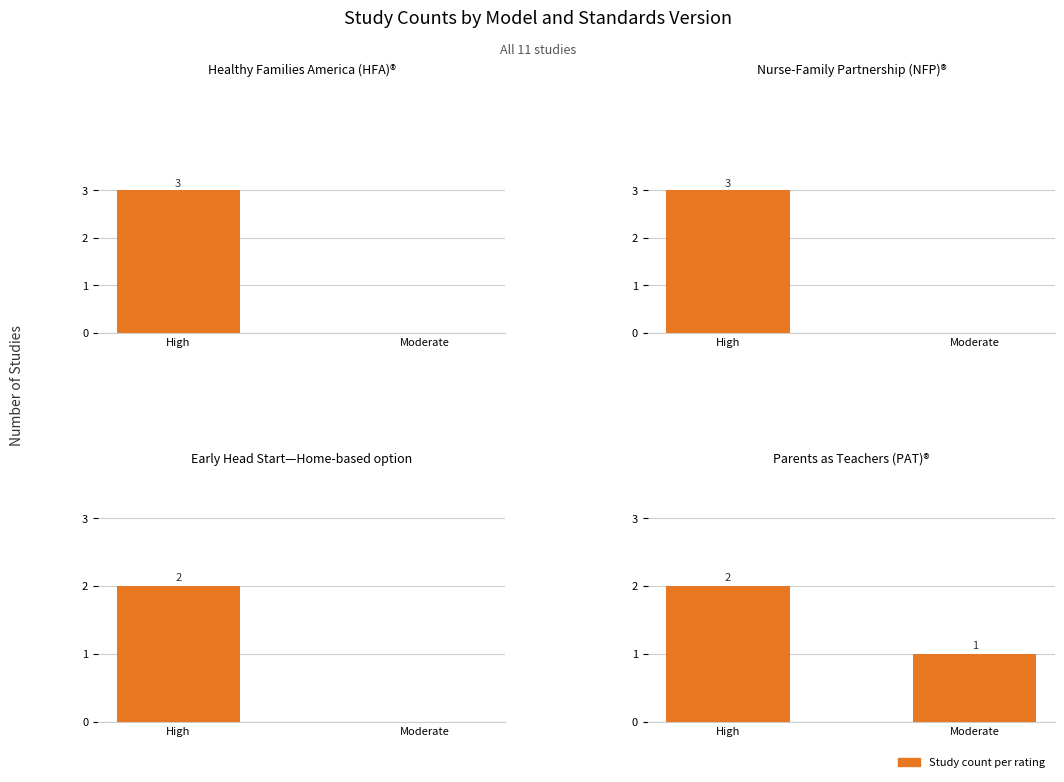

Which series changed the most between High and Moderate?

Healthy Families America (HFA)®